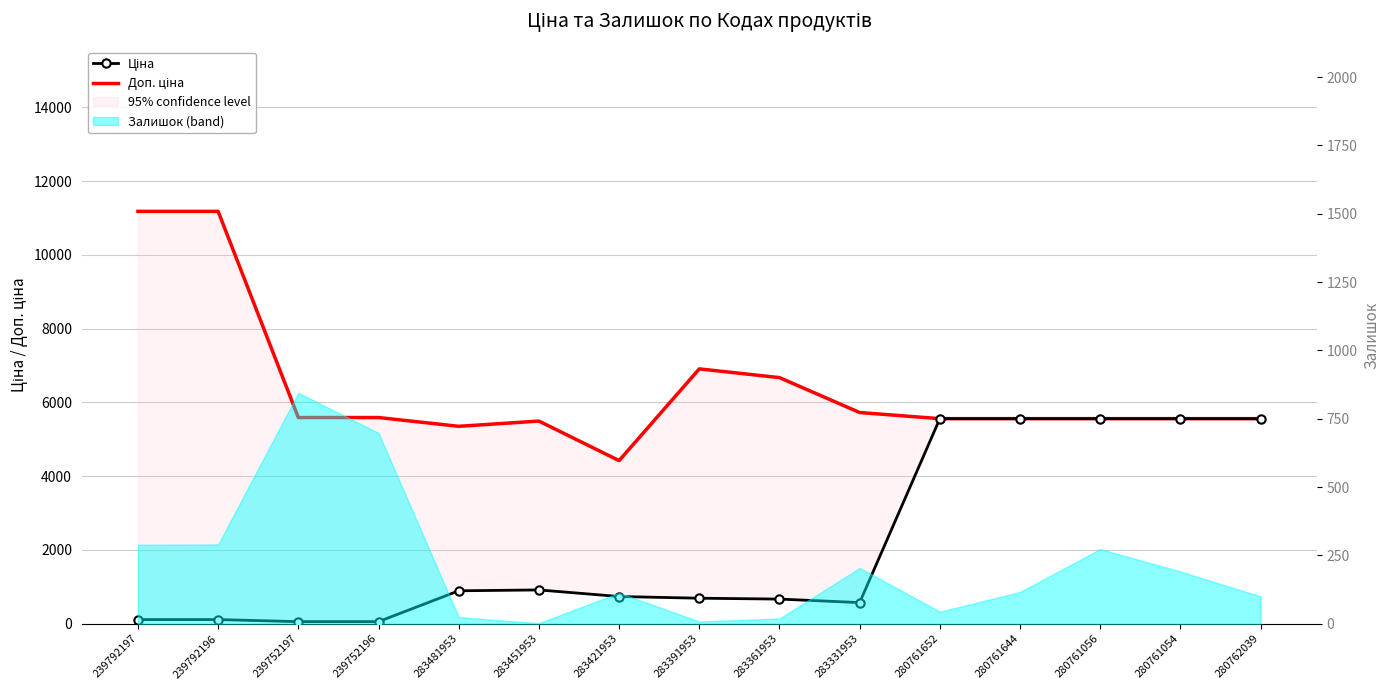

List the labels in order of Доп. ціна value, smallest first.

283421953, 283481953, 283451953, 280761652, 280761644, 280761056, 280761054, 280762039, 239752197, 239752196, 283331953, 283361953, 283391953, 239792197, 239792196